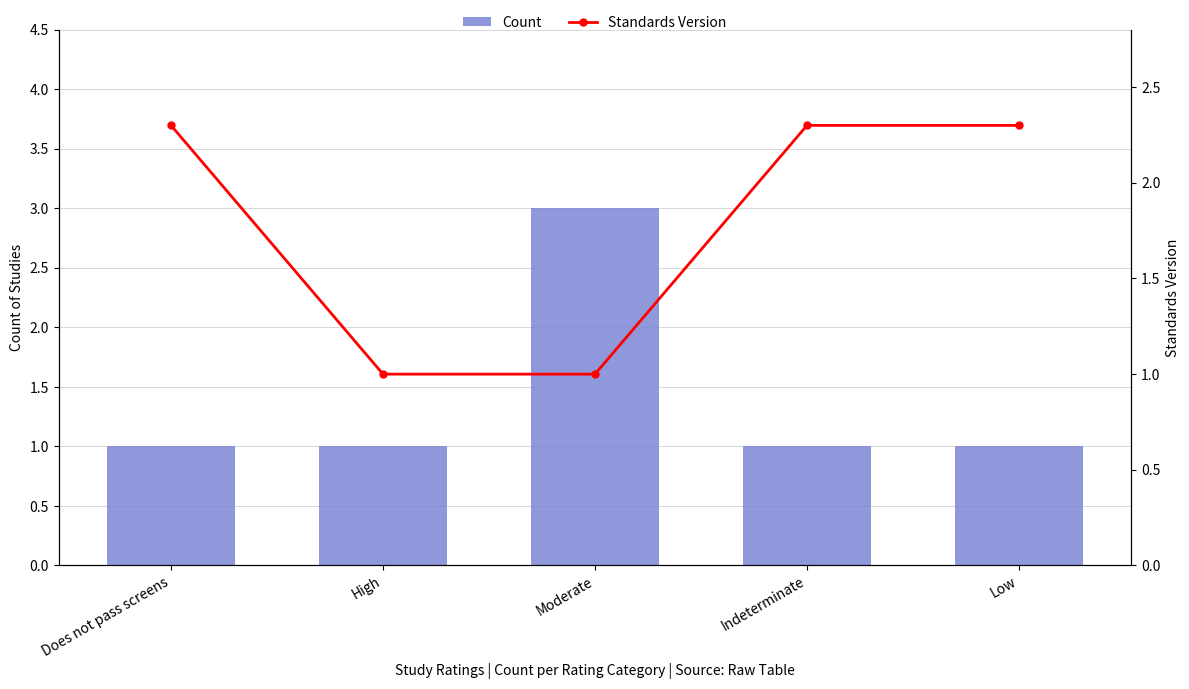

What is the label of the 5th bar from the right?

Does not pass screens